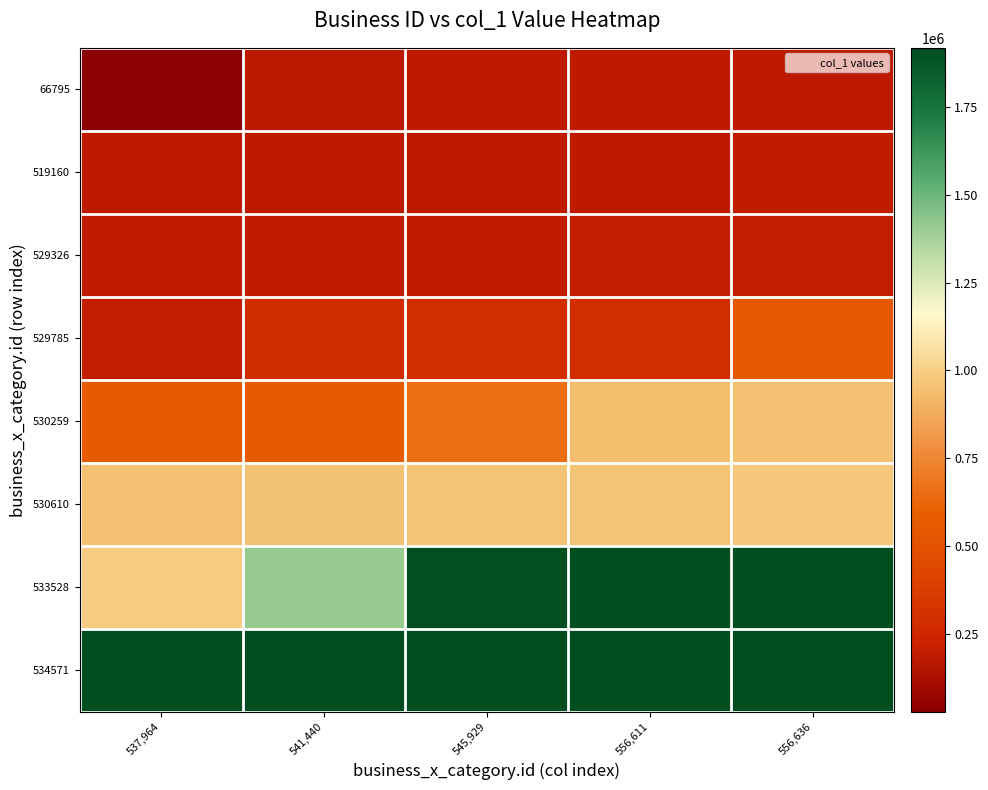

Which label corresponds to the largest value in the chart?

556,636